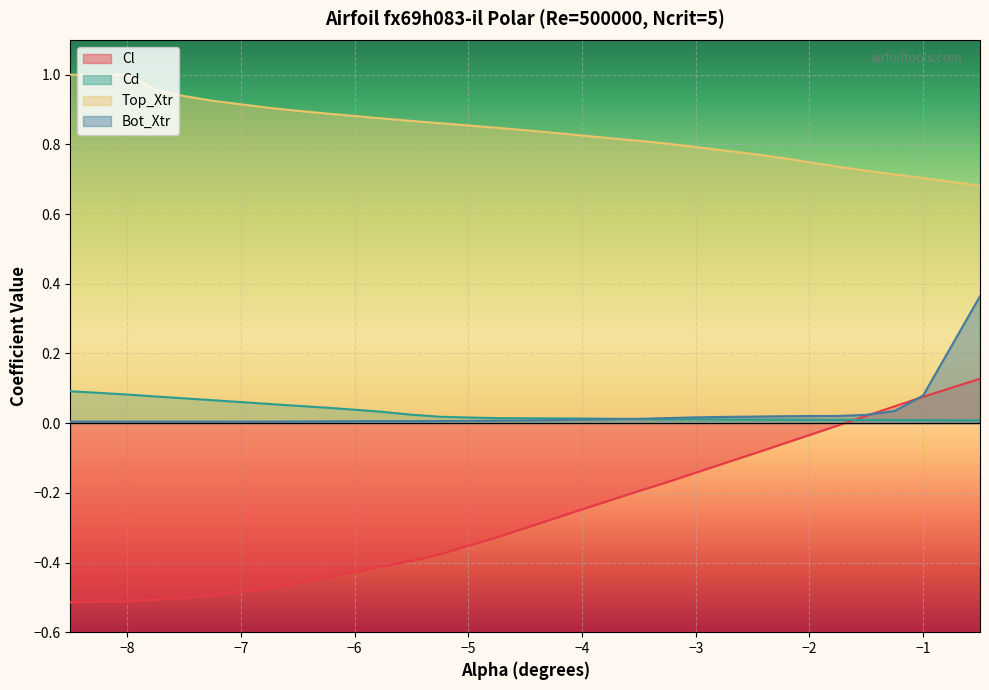

How many data points does each series have?

30